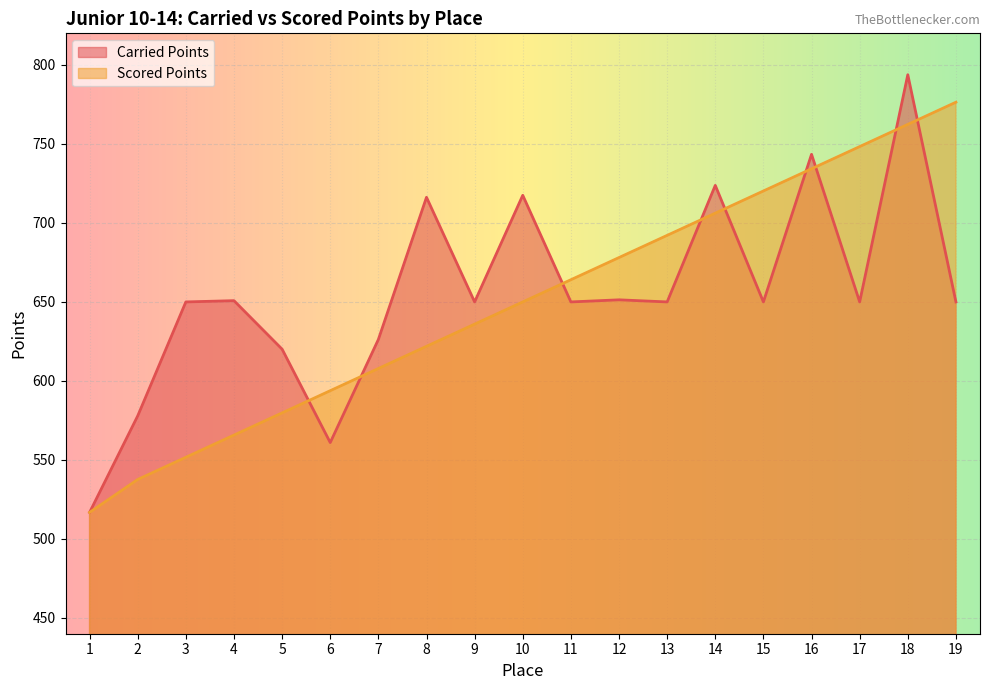

Is it true that Scored Points equals 176.1 at 13?

False